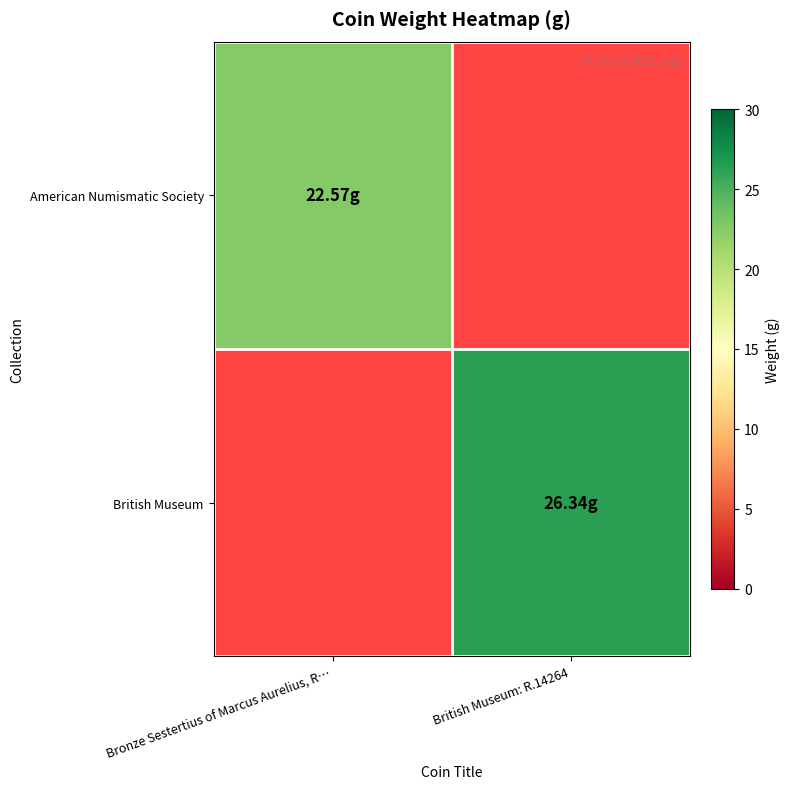

Which label corresponds to the smallest value in the chart?

Bronze Sestertius of Marcus Aurelius, R…